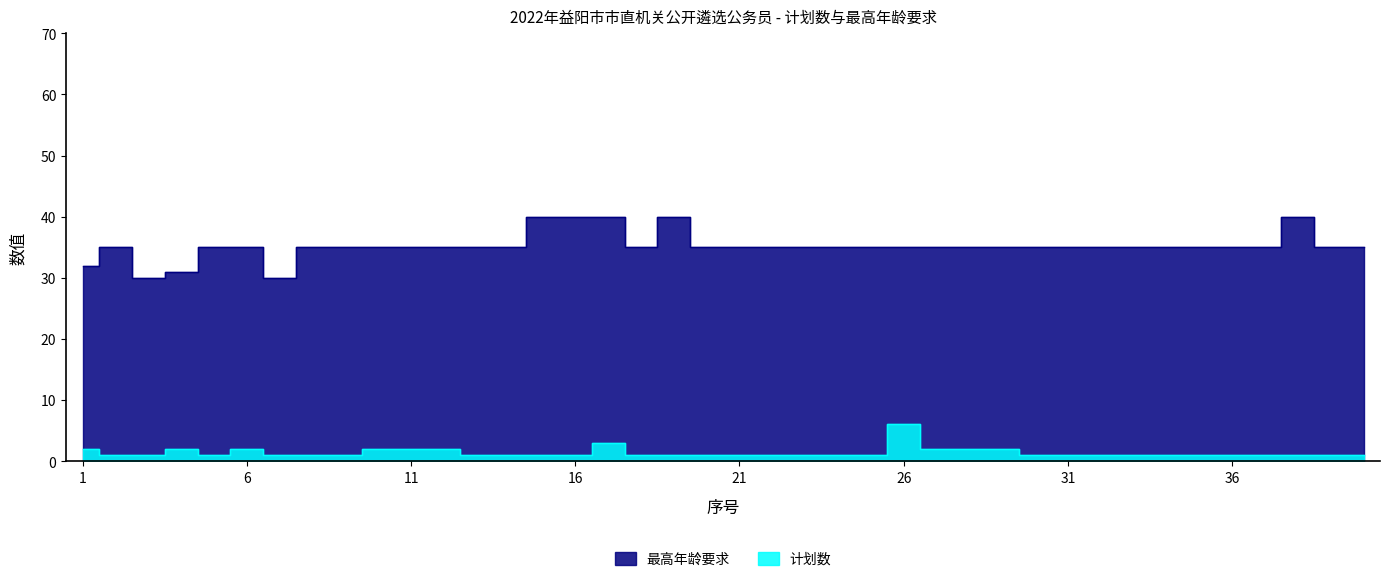

What is the total value across all series at 15?

41